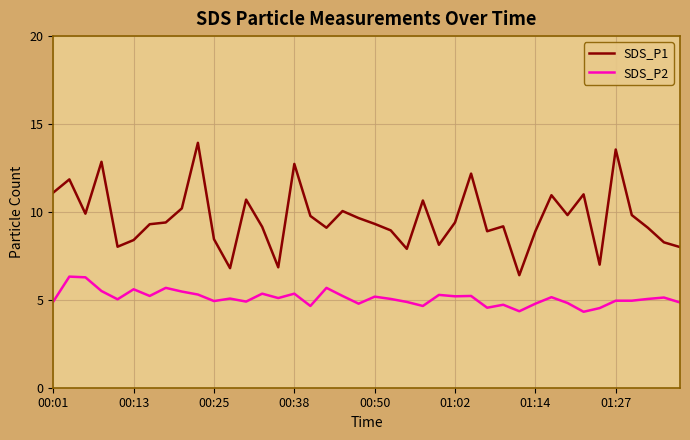

True or false: SDS_P1 and SDS_P2 cross at least once.

False